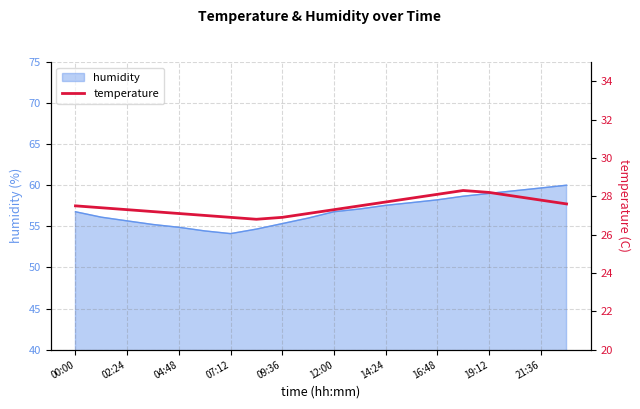

The humidity series shows 55.3 at 09:36. True or false?

True